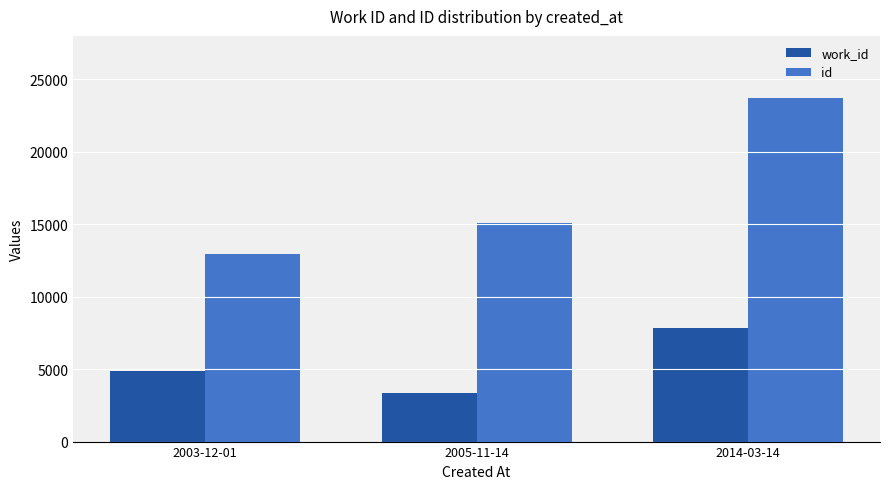

Which series has the largest range (max minus min)?

id